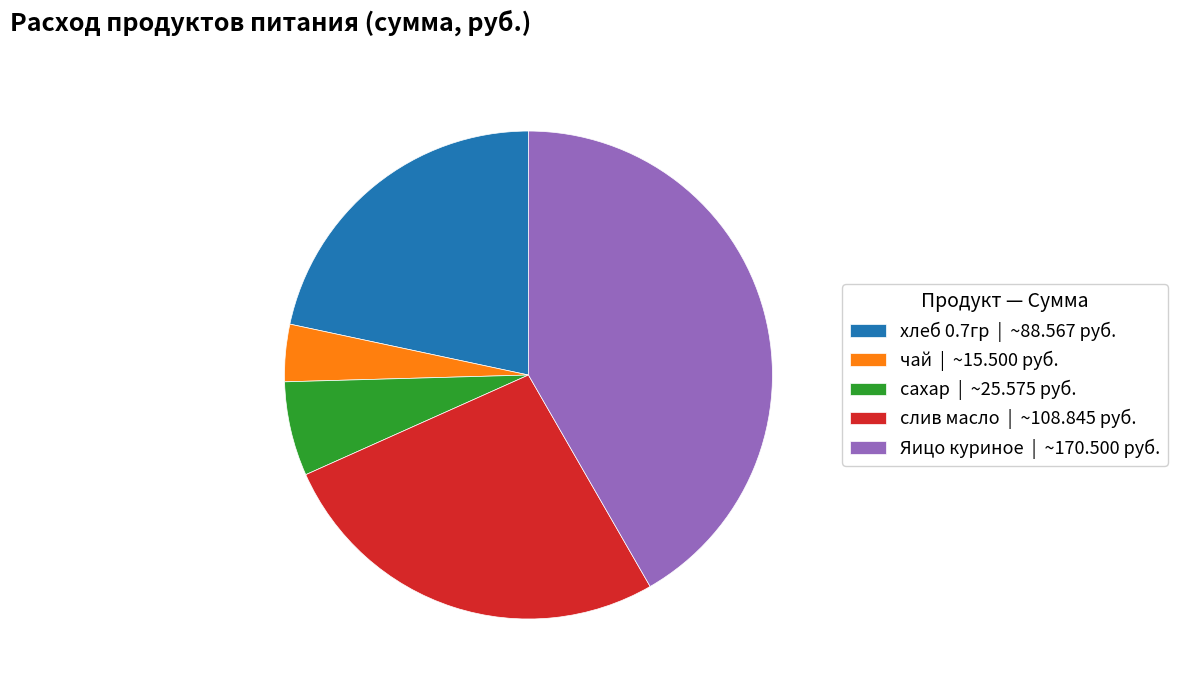

Is the sum of чай and хлеб 0.7гр greater than half?

No